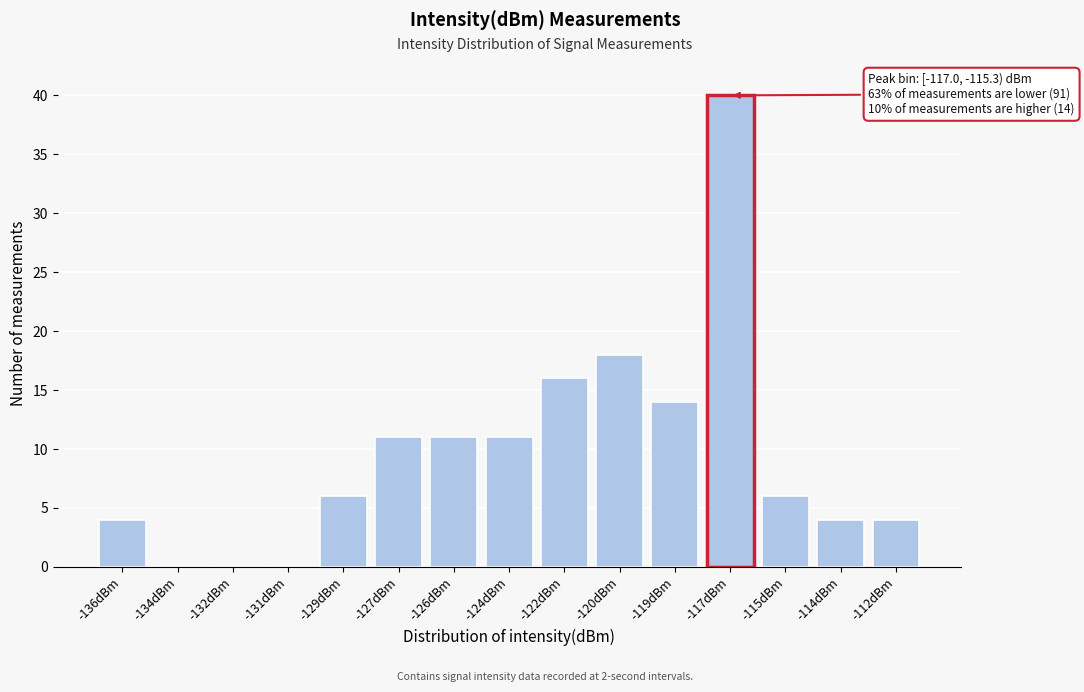

Reading left to right, what are all the values shown in this chart?

-136dBm=4	-134dBm=0	-132dBm=0	-131dBm=0	-129dBm=6	-127dBm=11	-126dBm=11	-124dBm=11	-122dBm=16	-120dBm=18	-119dBm=14	-117dBm=40	-115dBm=6	-114dBm=4	-112dBm=4